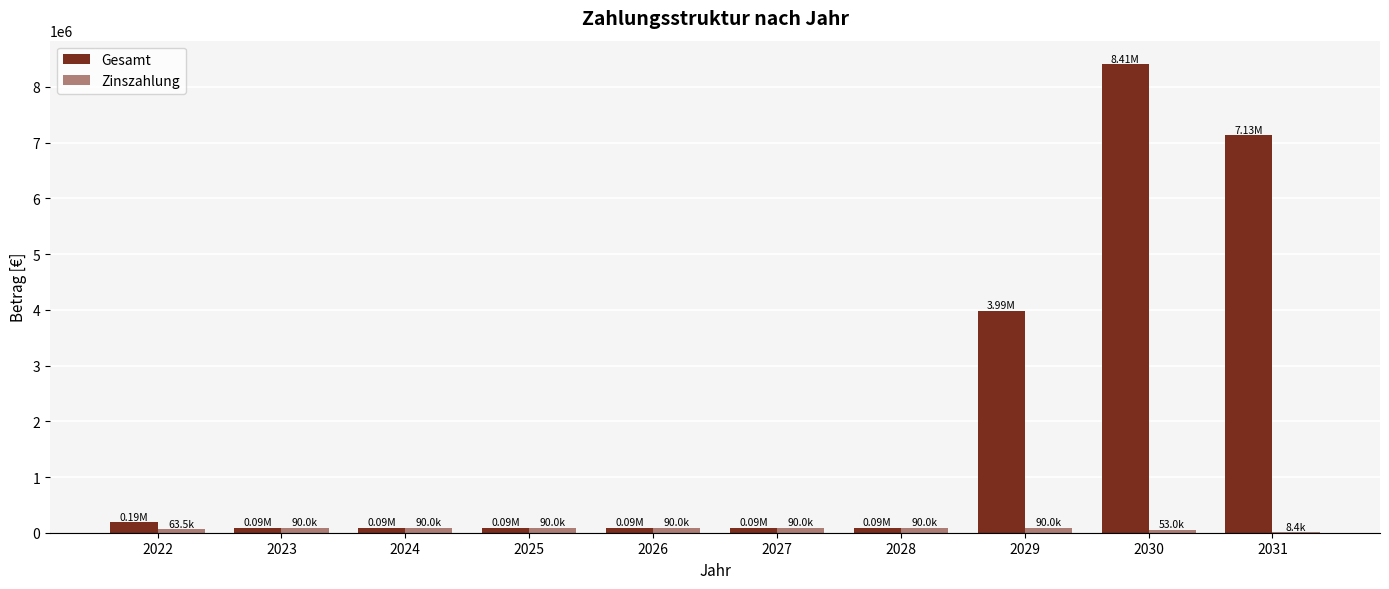

The value of Zinszahlung at 2025 is 150327.5. True or false?

False